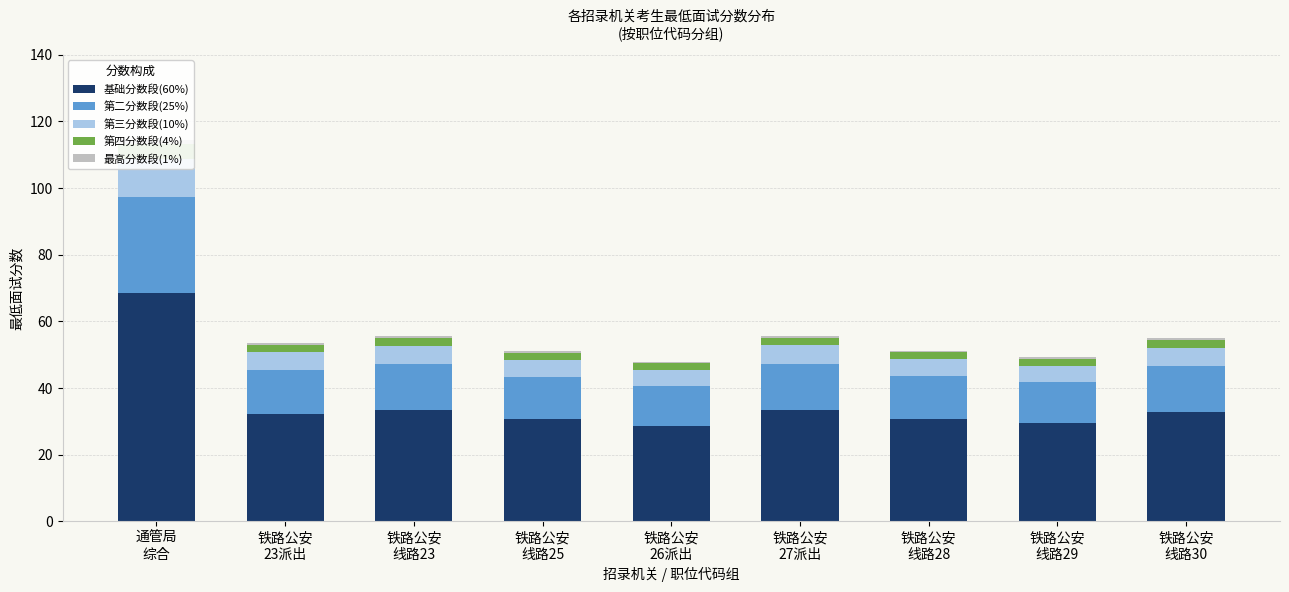

Between 铁路公安
线路23 and 铁路公安
线路25, which series saw the biggest shift?

基础分数段(60%)